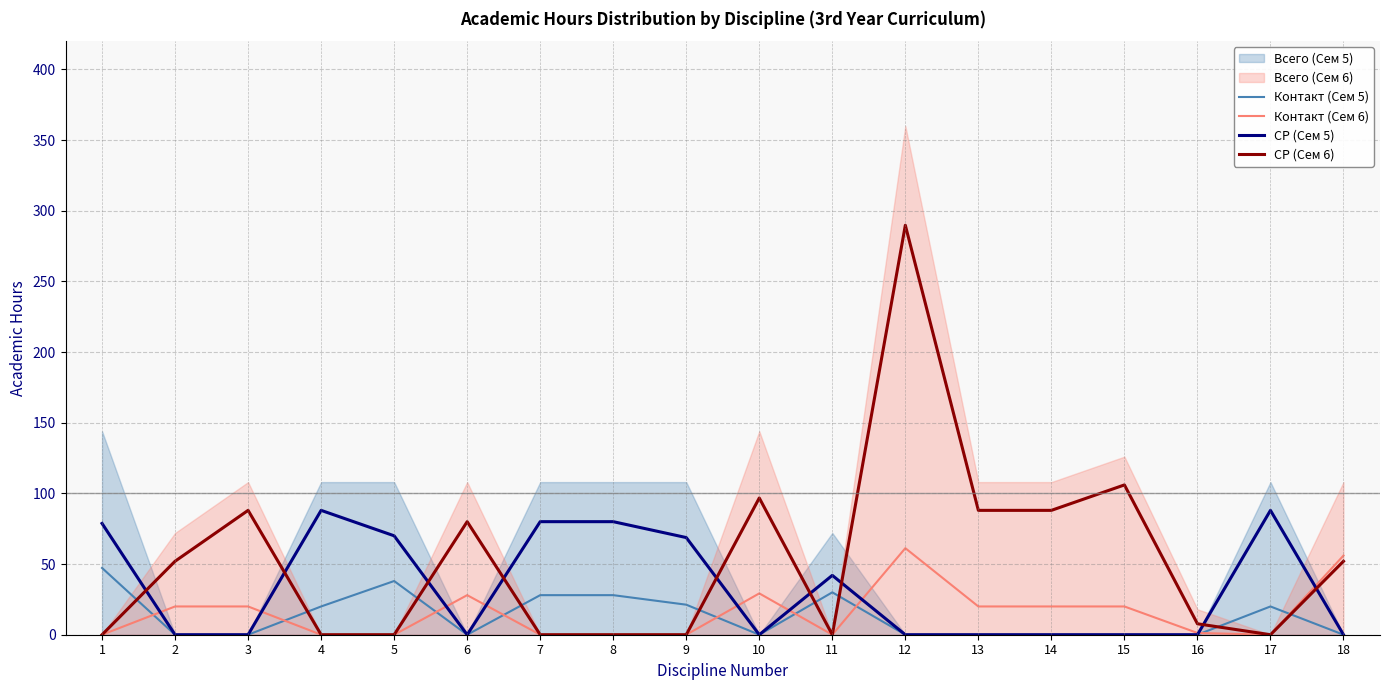

True or false: СР (Сем 5) and Контакт (Сем 5) intersect in this chart.

False